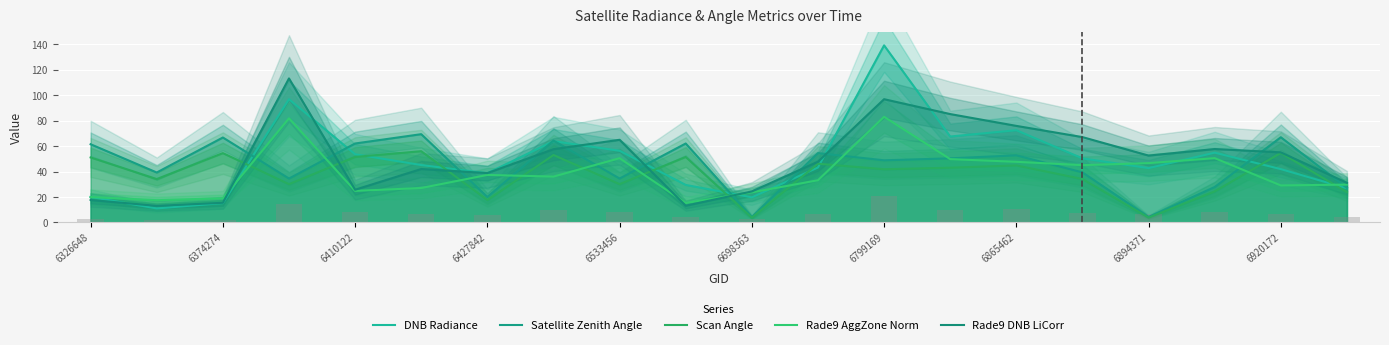

Does the chart contain any negative values?

No